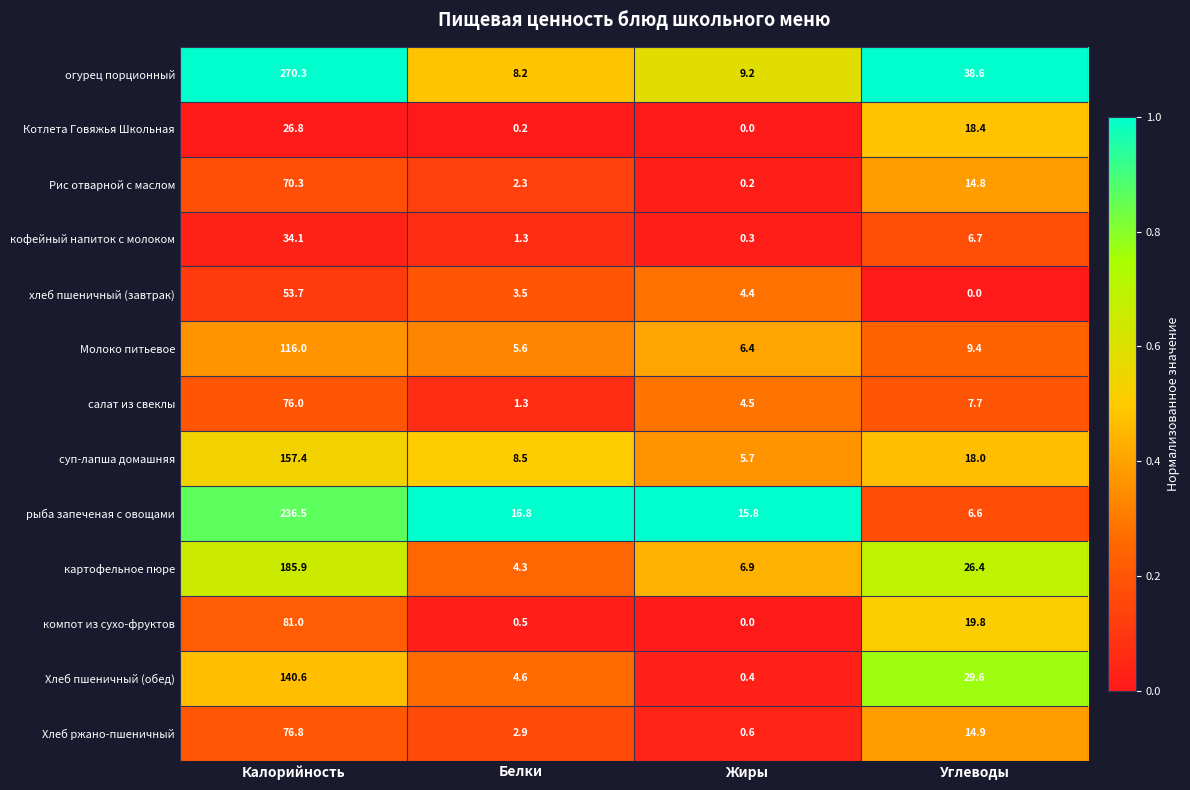

Which series changed the most between Белки and Углеводы?

огурец порционный